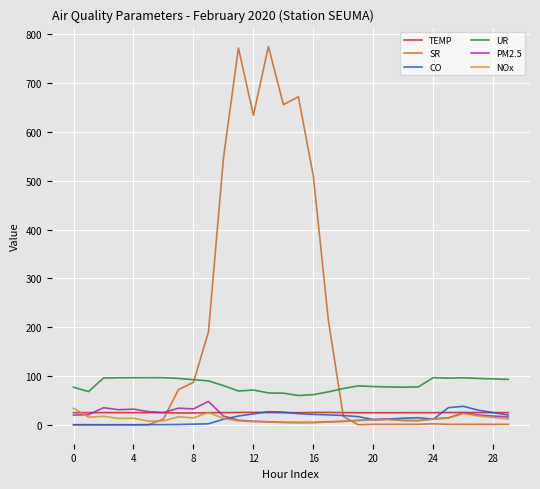

Which series has the largest total across all categories?

SR